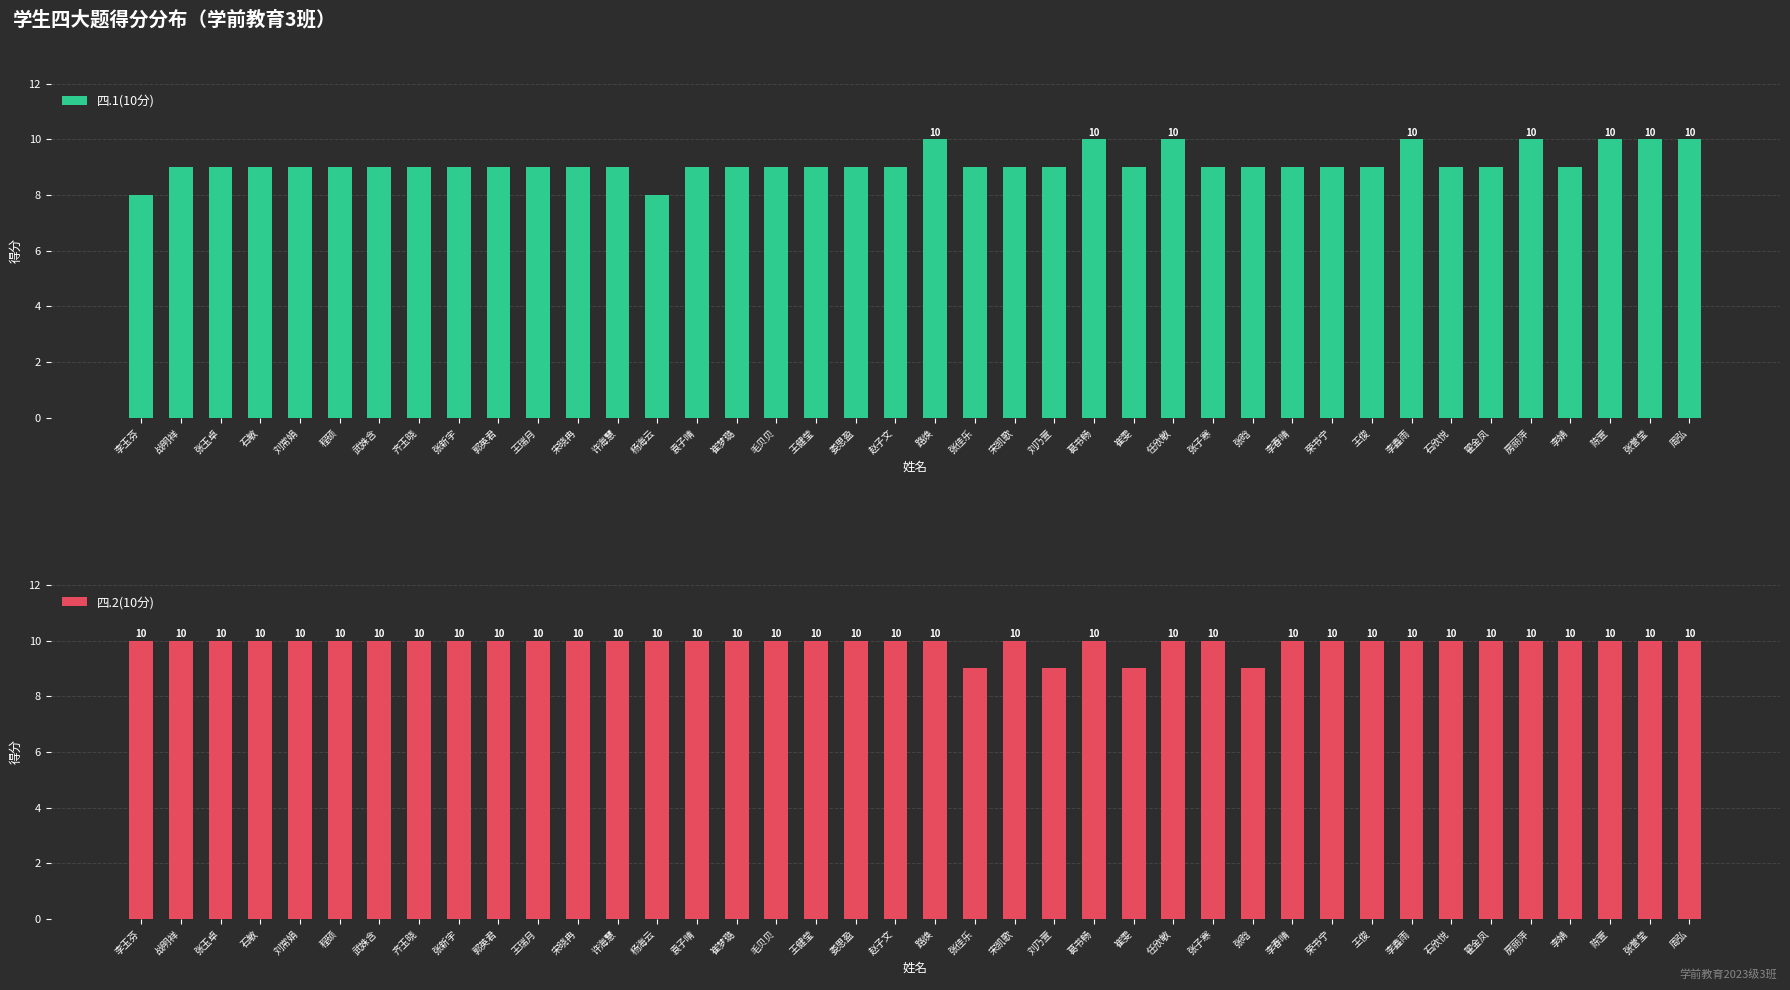

Rank the series by their maximum value, from lowest to highest.

四.1(10分), 四.2(10分)